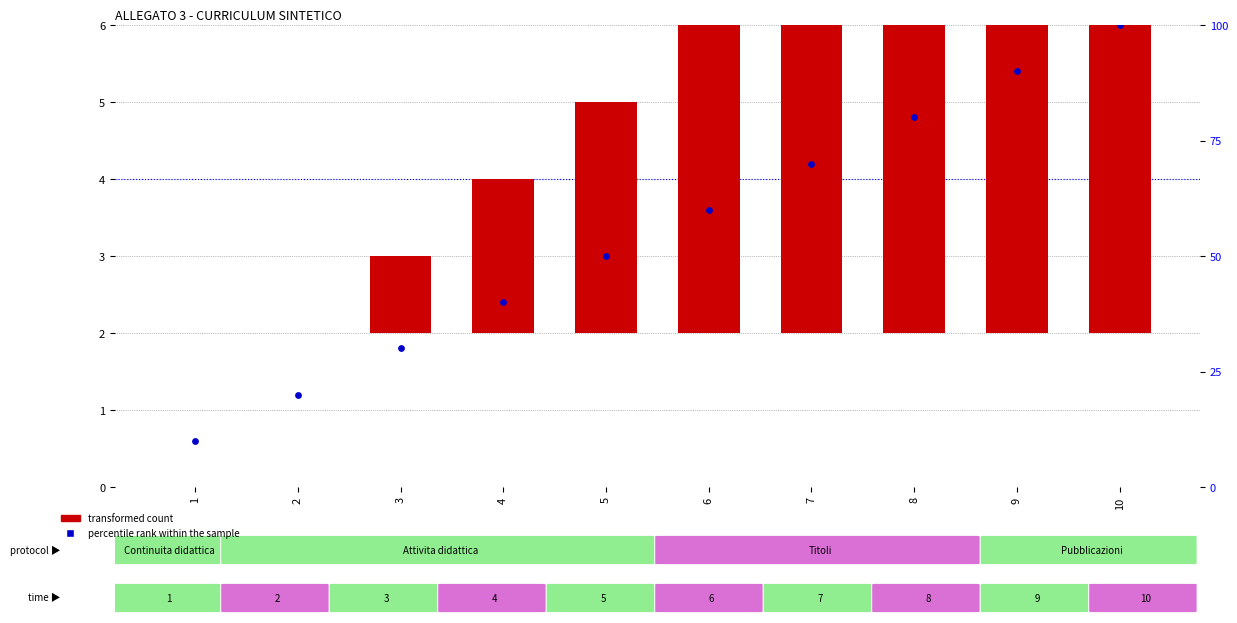

Which series has the widest spread of Y values?

percentile rank within the sample